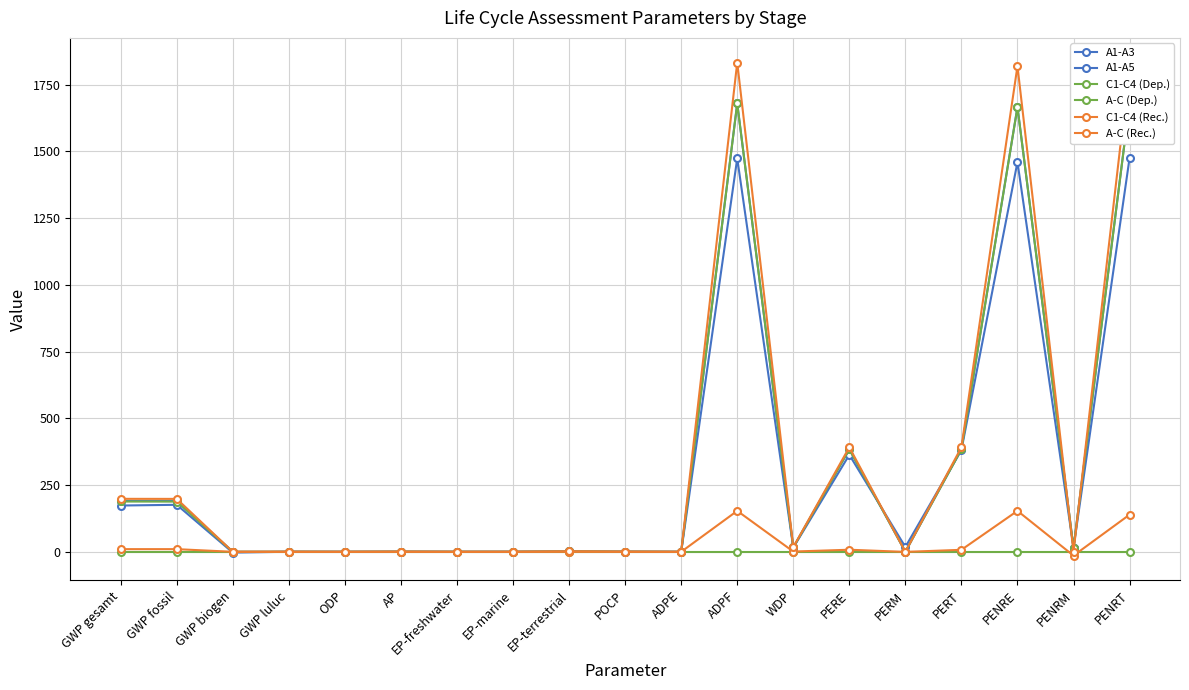

Reading right to left, what are all the values shown in this chart?

A1-A3: 1474.5	14.8	1459.7	381.5	18.1	363.4	15.6	1473.6	0.0	0.4	1.3	0.1	0.0	0.5	0.0	0.2	-2.9	176.1	173.4
A1-A5: 1680.1	14.6	1665.5	384.2	0.3	383.9	16.5	1679.2	0.0	0.5	1.5	0.1	0.0	0.5	0.0	0.2	0.0	190.0	190.2
C1-C4 (Dep.): 0.0	0.0	0.0	0.0	0.0	0.0	0.0	0.0	0.0	0.0	0.0	0.0	0.0	0.0	0.0	0.0	0.0	0.0	0.0
A-C (Dep.): 1680.1	14.6	1665.5	384.2	0.3	383.9	16.5	1679.2	0.0	0.5	1.5	0.1	0.0	0.5	0.0	0.2	0.0	188.2	188.4
C1-C4 (Rec.): 139.1	-14.3	153.4	7.5	-0.3	7.8	1.0	153.4	0.0	0.1	0.3	0.0	0.0	0.1	0.0	0.0	0.0	10.0	10.0
A-C (Rec.): 1819.2	0.3	1819.2	391.7	0.0	391.6	17.5	1832.5	0.0	0.6	1.7	0.2	0.0	0.6	0.0	0.2	0.0	198.2	198.4